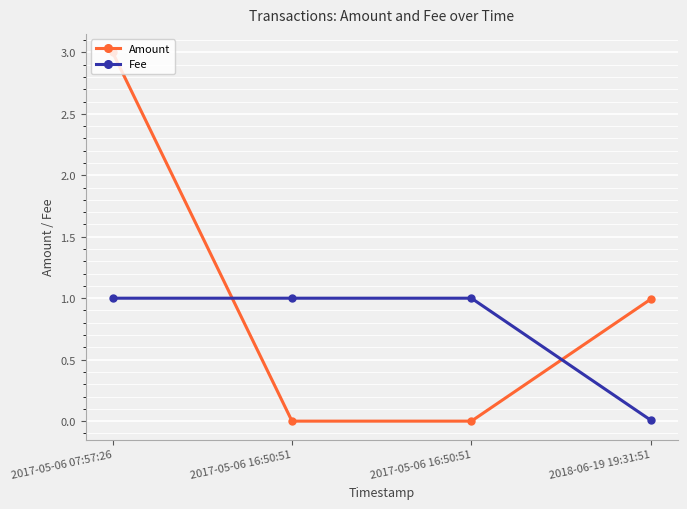

Which series changed the most between 2017-05-06 16:50:51 and 2017-05-06 16:50:51?

Amount